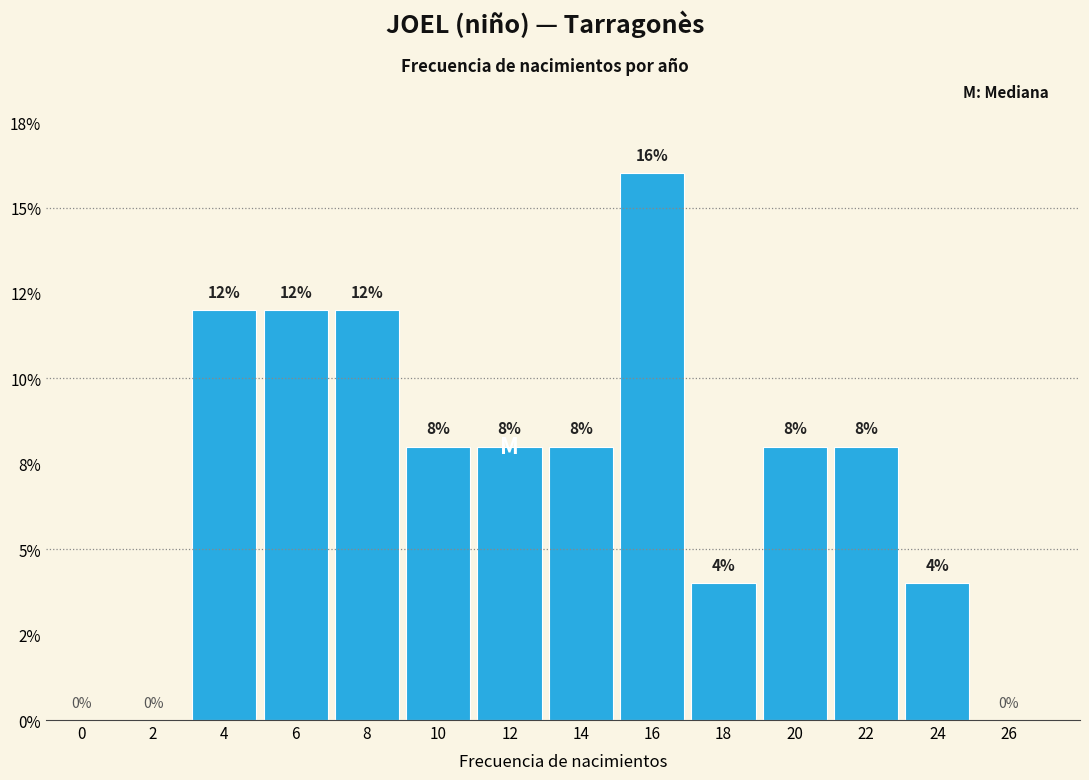

Are the bars horizontal?

No